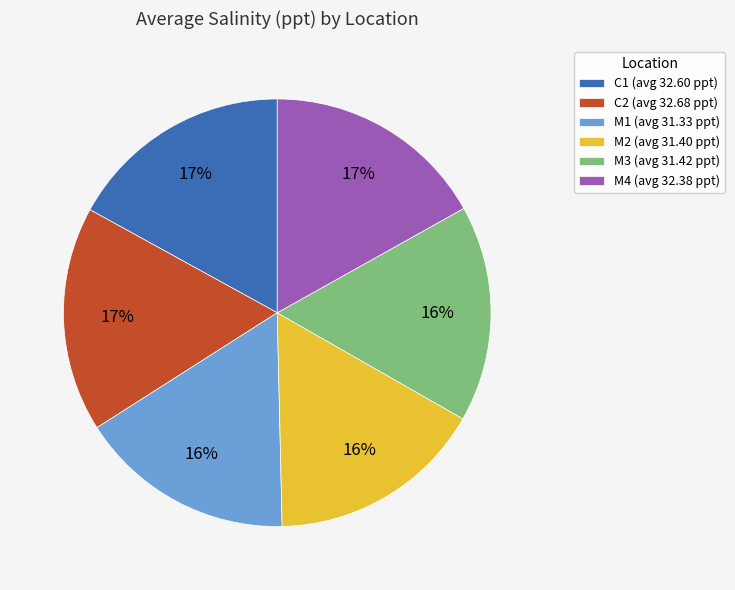

To the nearest percent, what is the average slice percentage?

17%